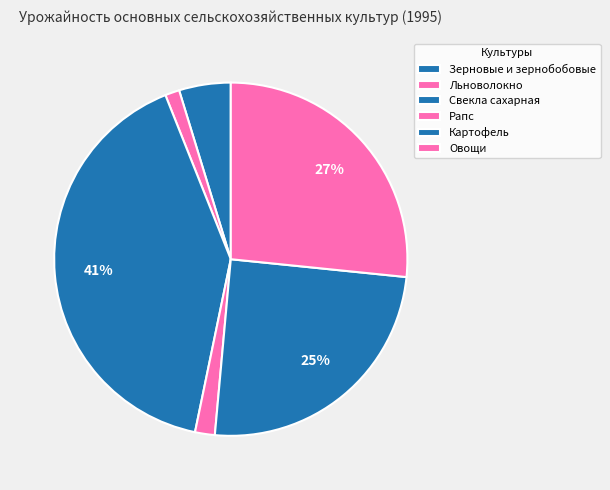

What is the smallest slice in the pie chart?

Льноволокно